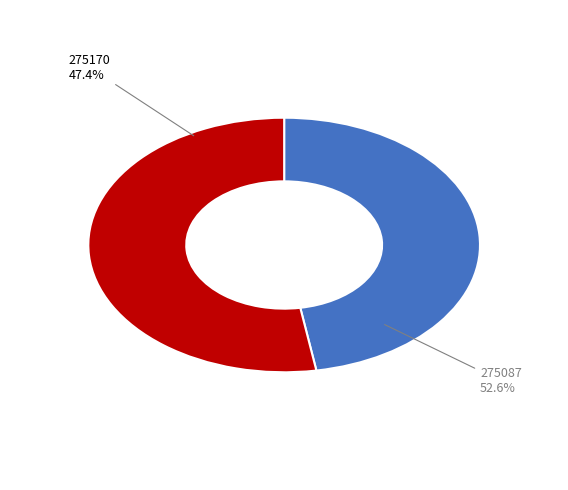

How many slices are in this pie chart?

2